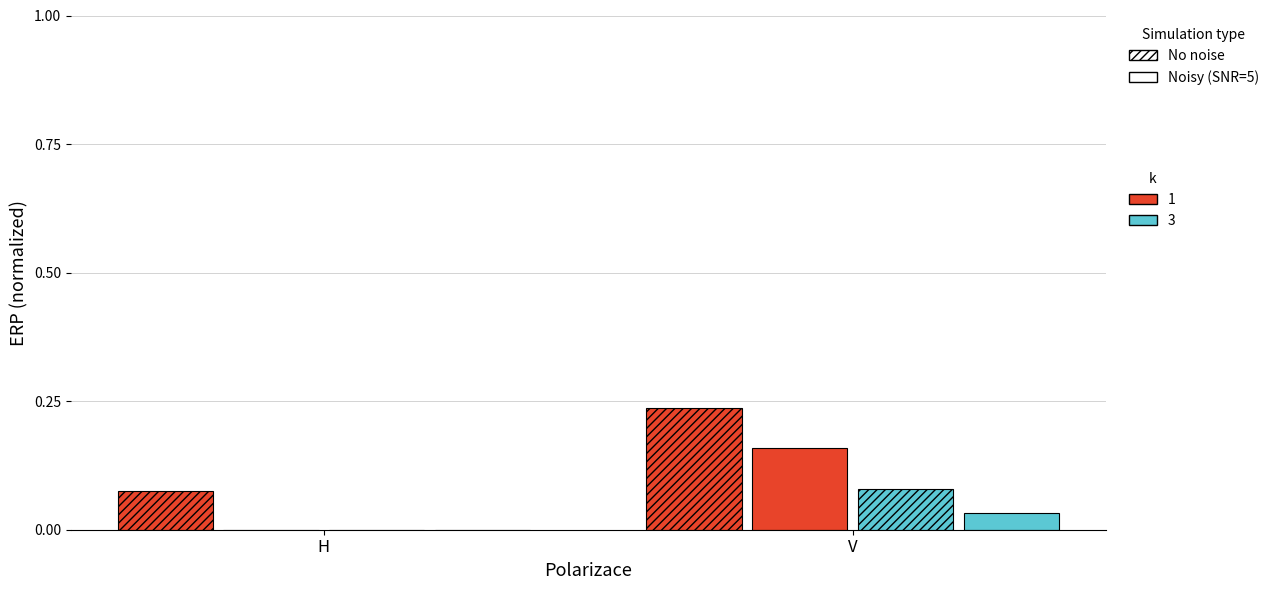

Count the number of categories in the chart.

2